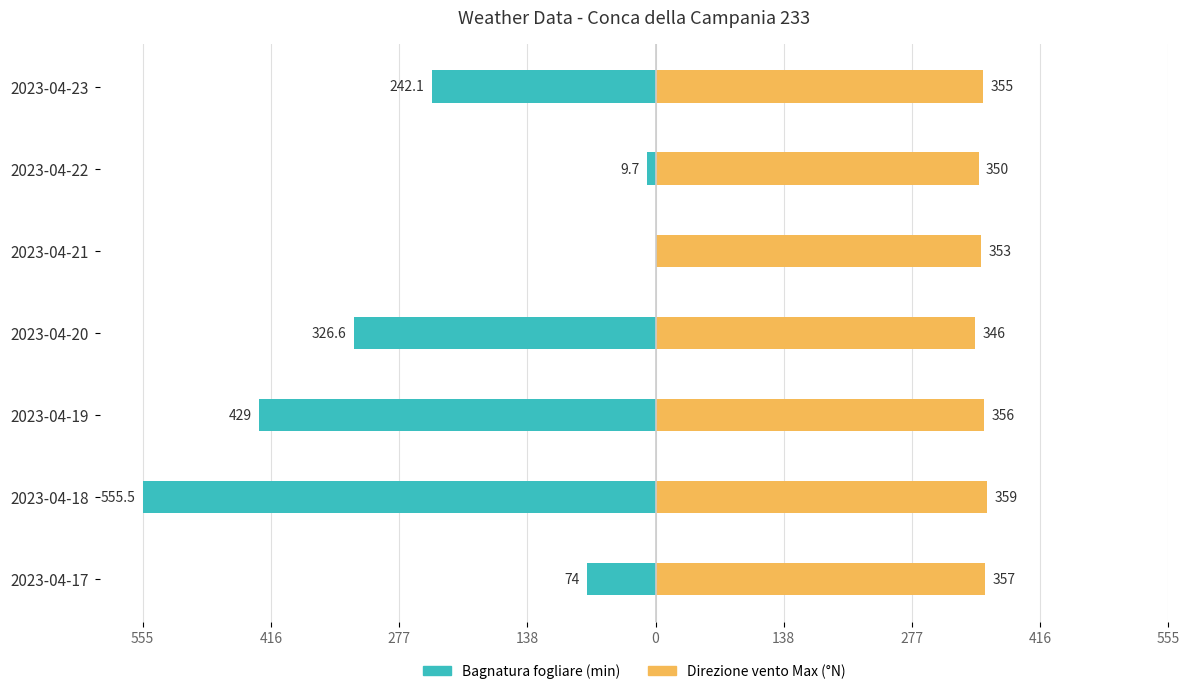

How many values in the Direzione vento - Max (°N) series are below 355?

3